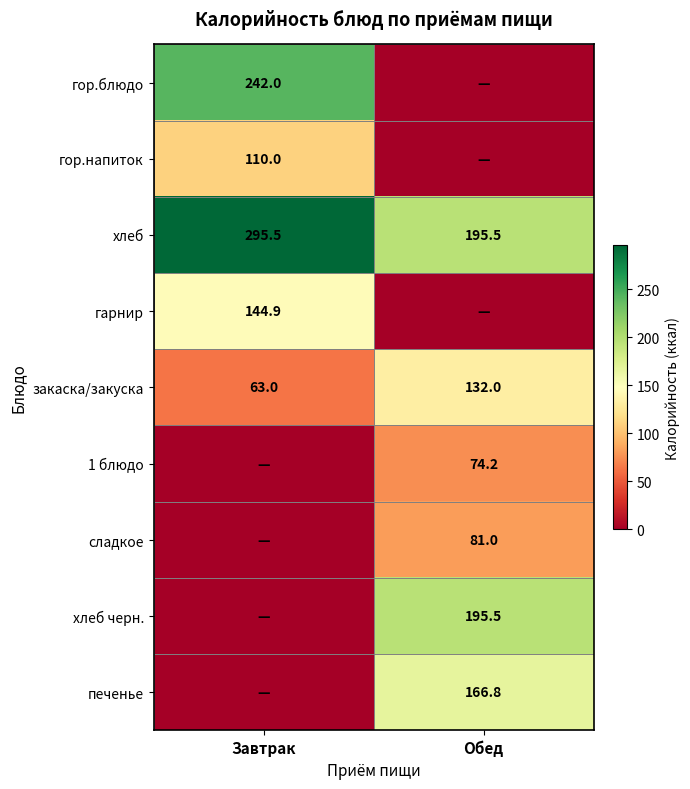

What is the difference between the закаска/закуска values at Завтрак and Обед?

69.0